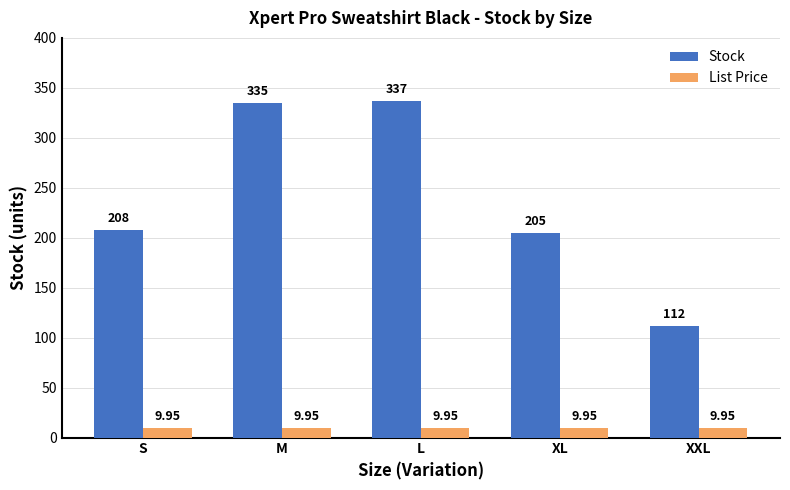

What is the sum of the Stock values at XL and M?

540.0